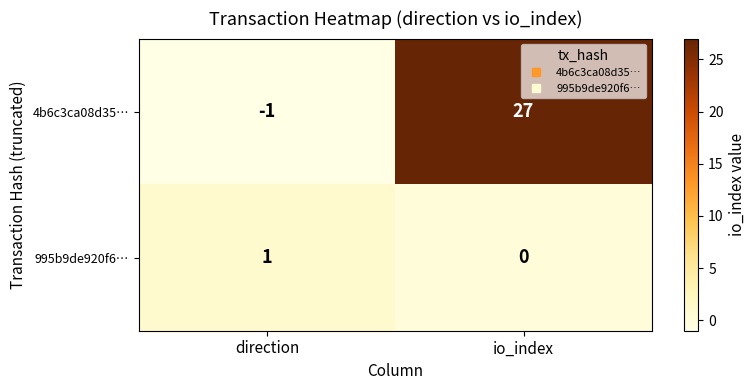

How many distinct data groups are displayed?

2